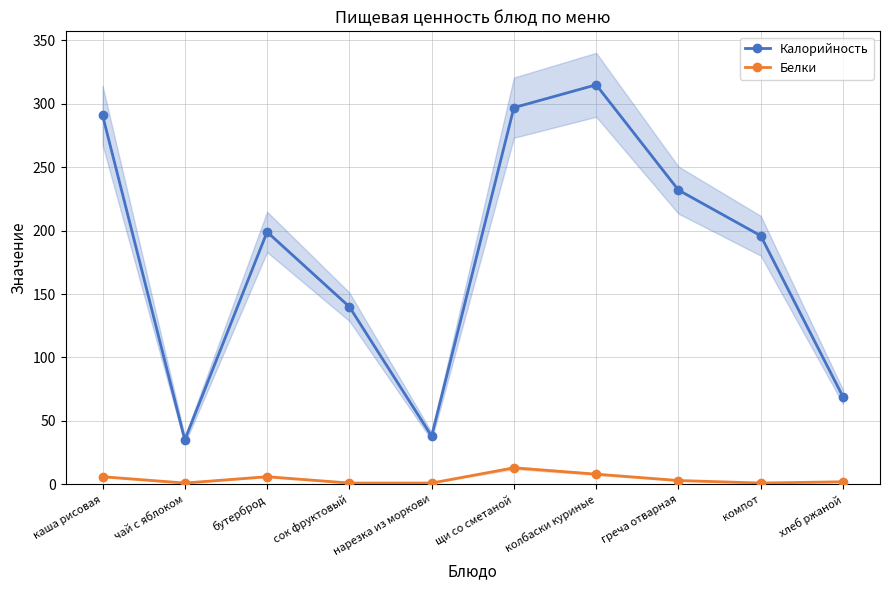

Is it true that Калорийность equals 42 at хлеб ржаной?

False